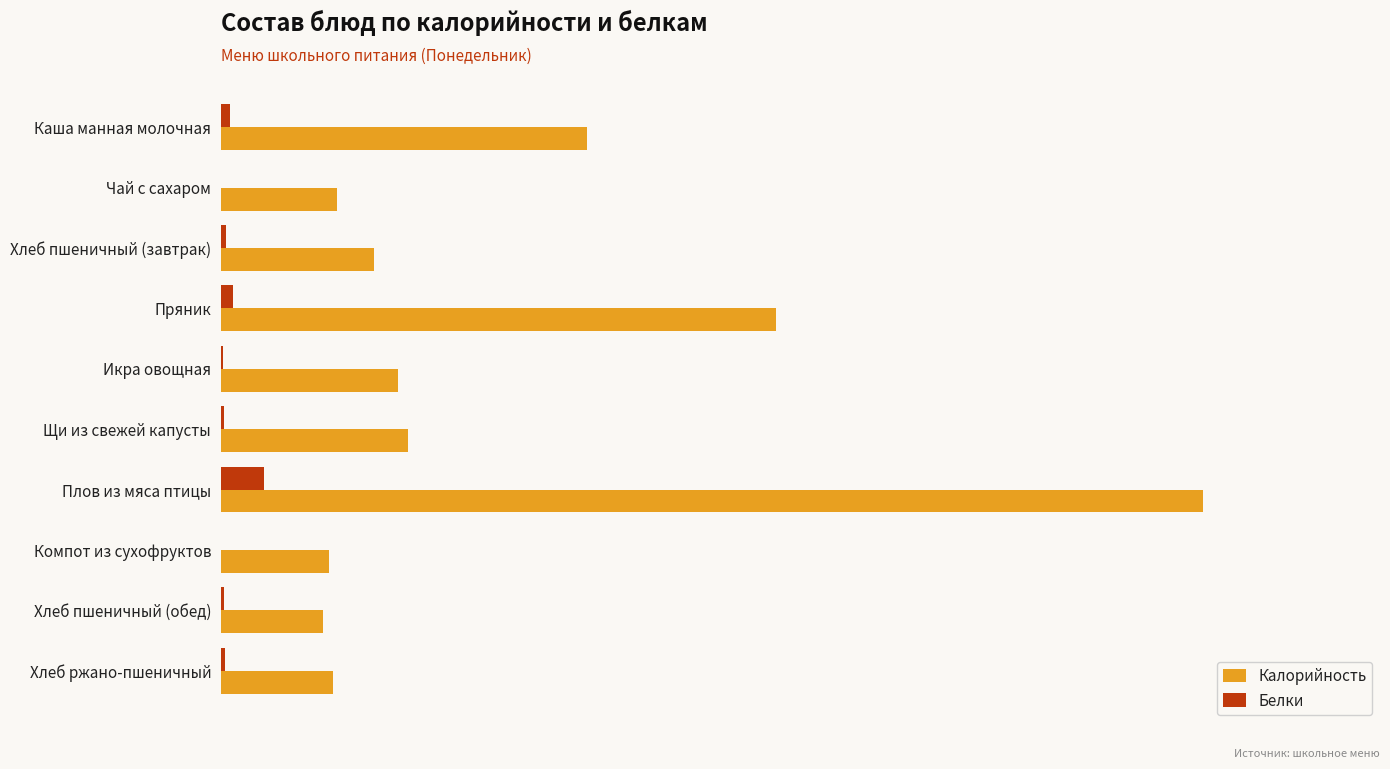

Reading left to right, transcribe all the data shown in this chart.

Калорийность: 168.6	53.4	70.5	255.5	81.6	86.0	452.0	49.9	47.0	51.8
Белки: 4.3	0.2	2.3	5.7	1.0	1.6	19.8	0.0	1.5	1.7